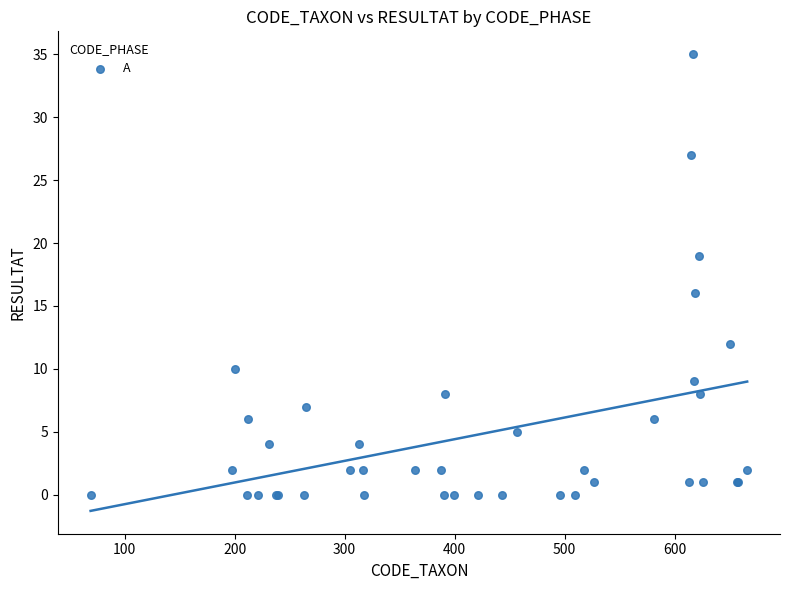

What Y value in the scatter plot is closest to 17?

16